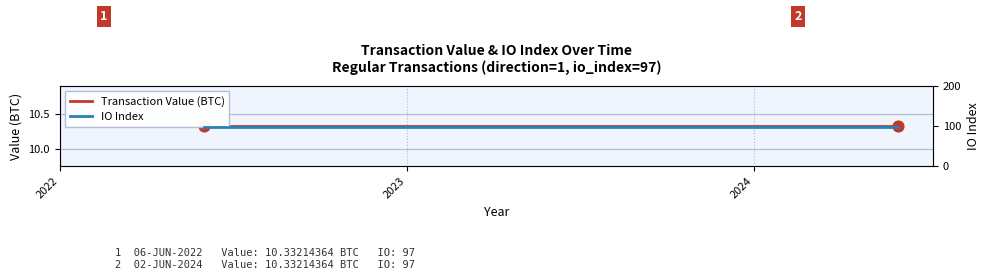

Which series contains the highest Y value?

IO Index